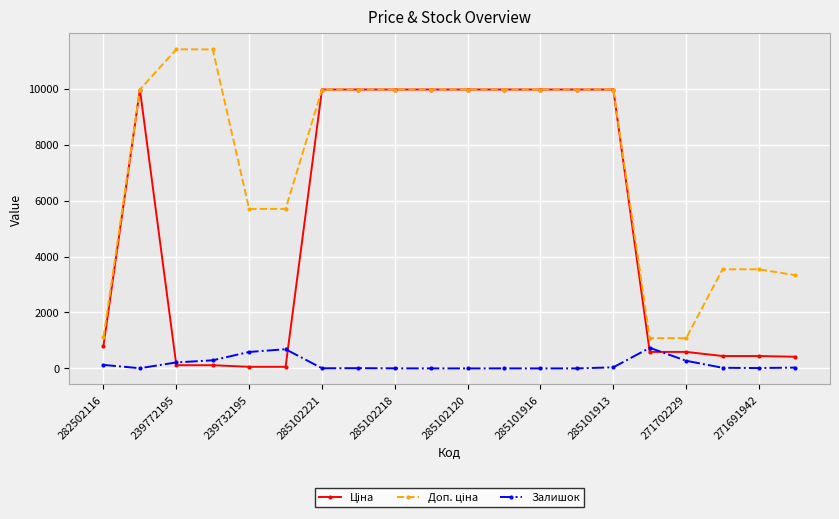

What is the highest value of the Залишок series?

736.0